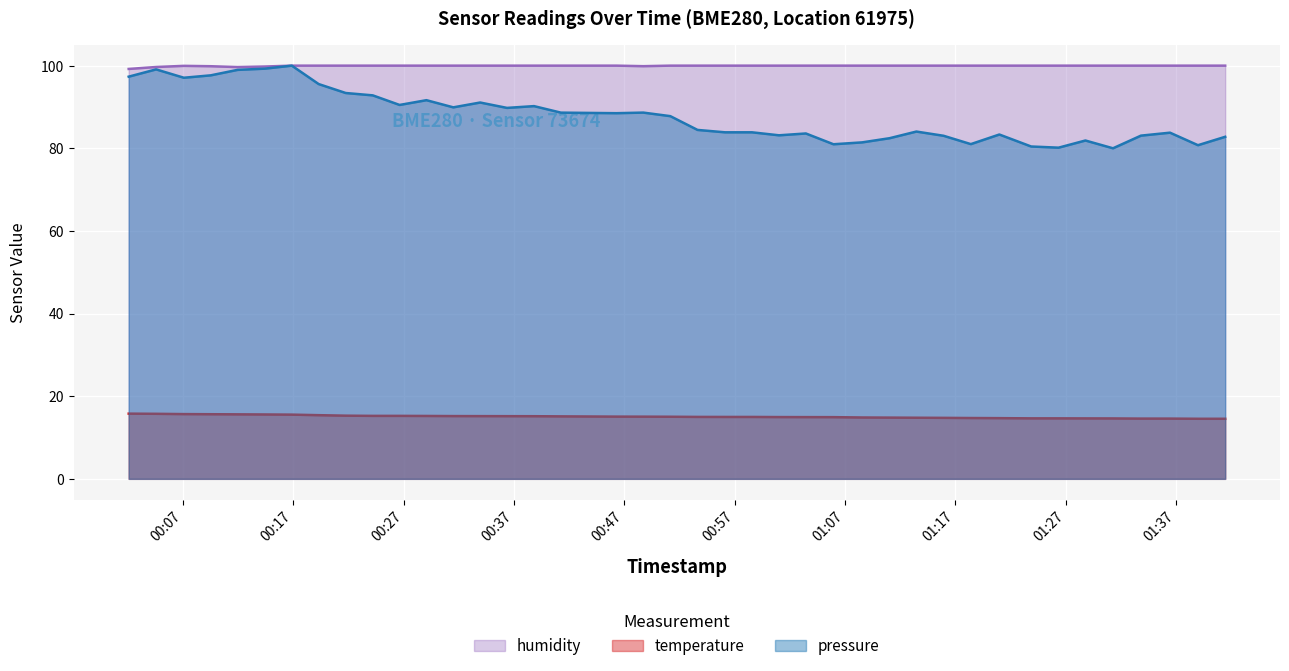

True or false: humidity and temperature cross at least once.

False